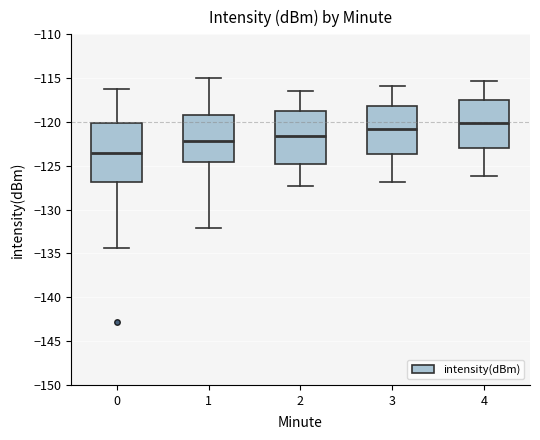

Which box's median line is the lowest?

0